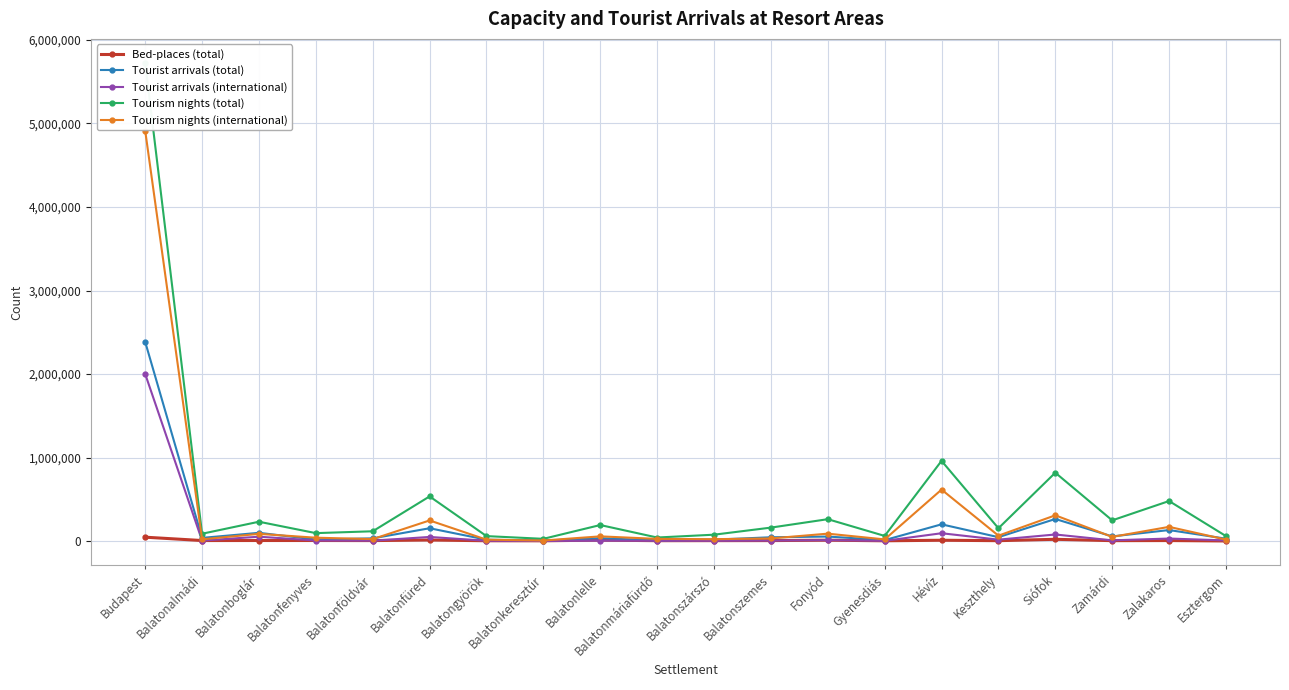

What is the average value of the Bed-places (total) series?

9698